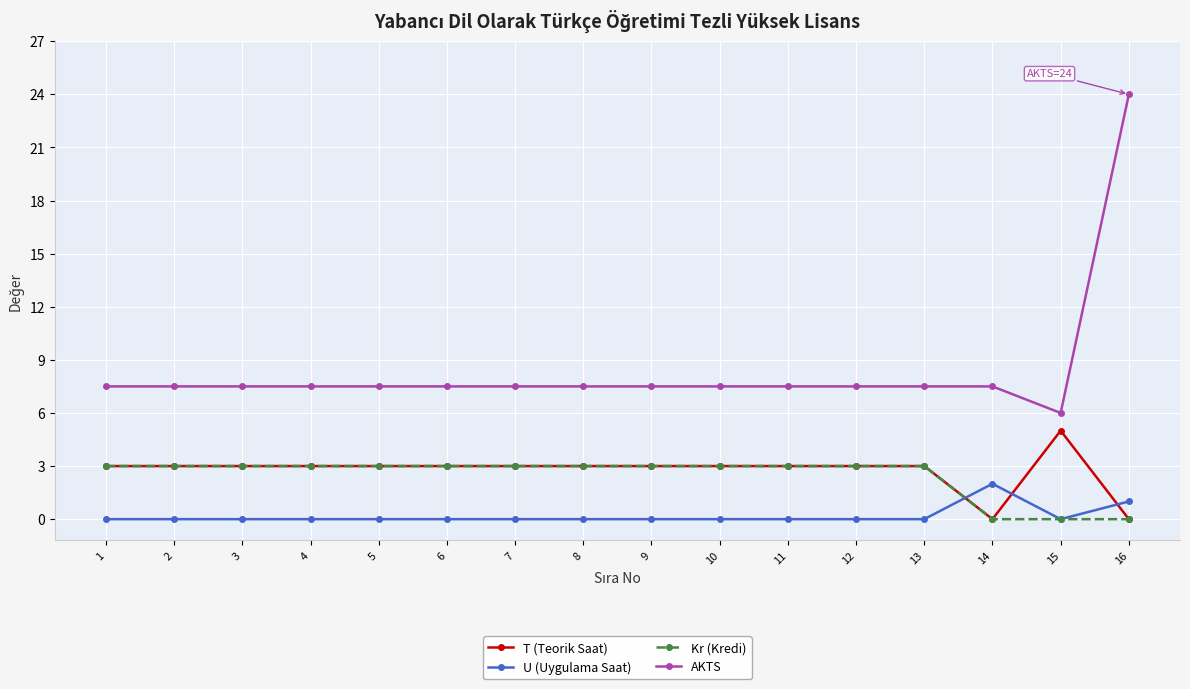

True or false: Kr (Kredi) and AKTS cross at least once.

False